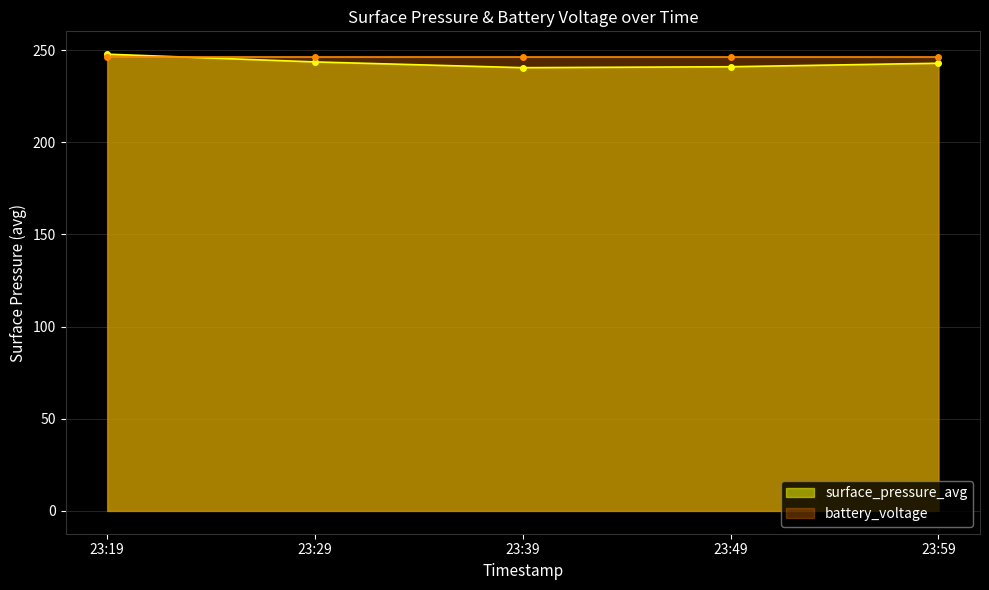

Which label corresponds to the largest value in the chart?

23:19